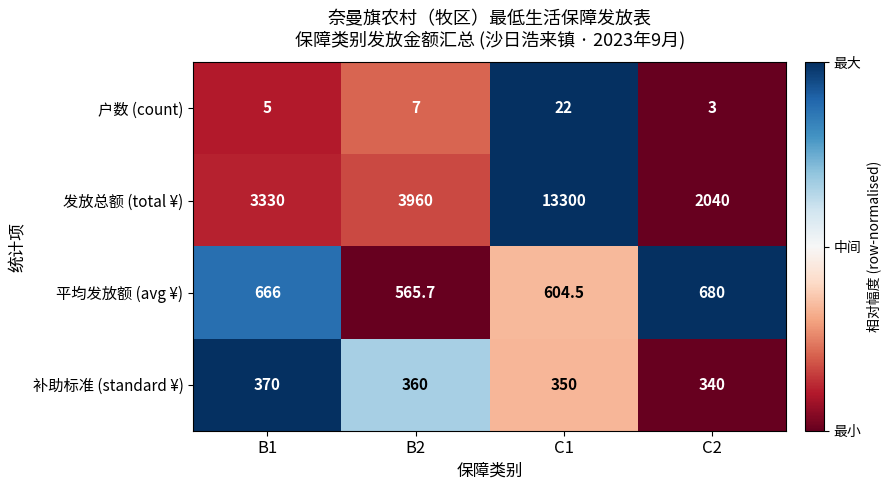

Reading right to left, list all the values displayed in this chart.

户数 (count): C2=3.0	C1=22.0	B2=7.0	B1=5.0
发放总额 (total ¥): C2=2040.0	C1=13300.0	B2=3960.0	B1=3330.0
平均发放额 (avg ¥): C2=680.0	C1=604.5	B2=565.7	B1=666.0
补助标准 (standard ¥): C2=340.0	C1=350.0	B2=360.0	B1=370.0